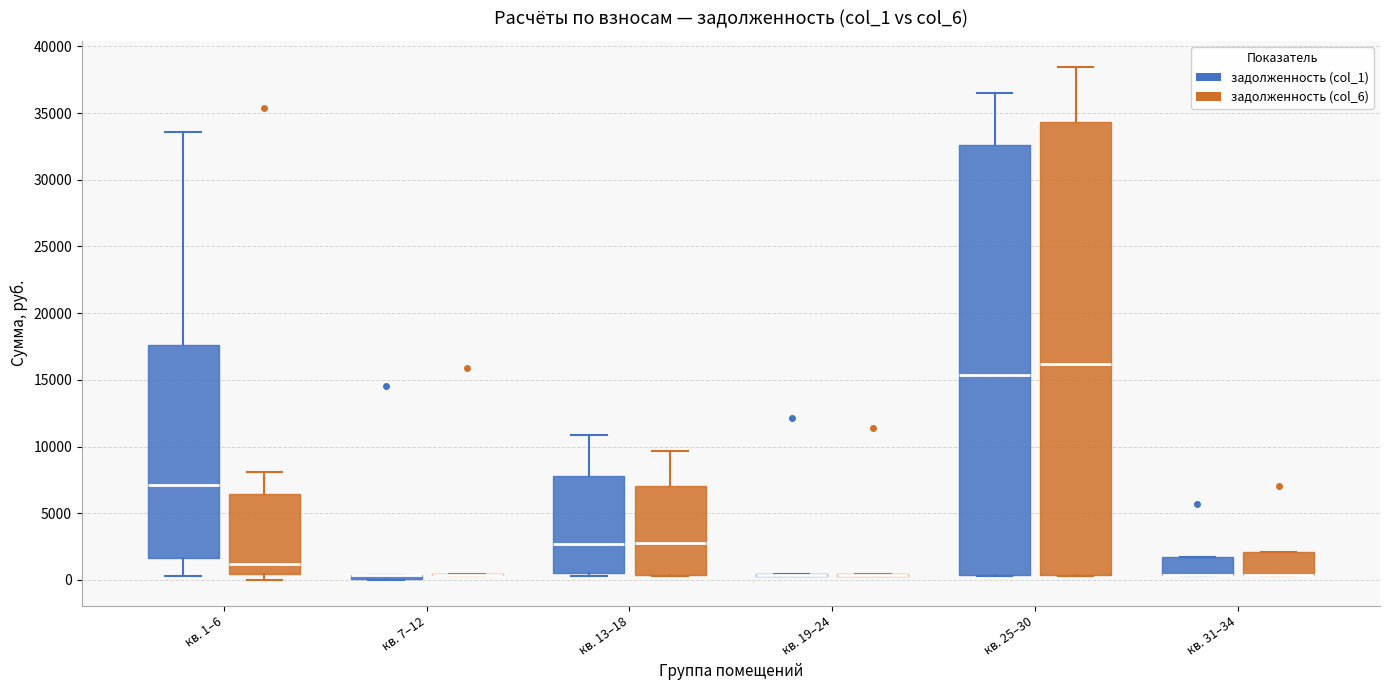

Which box is the tallest, from its lower edge to its upper edge?

кв. 25–30 (задолженность (col_6))